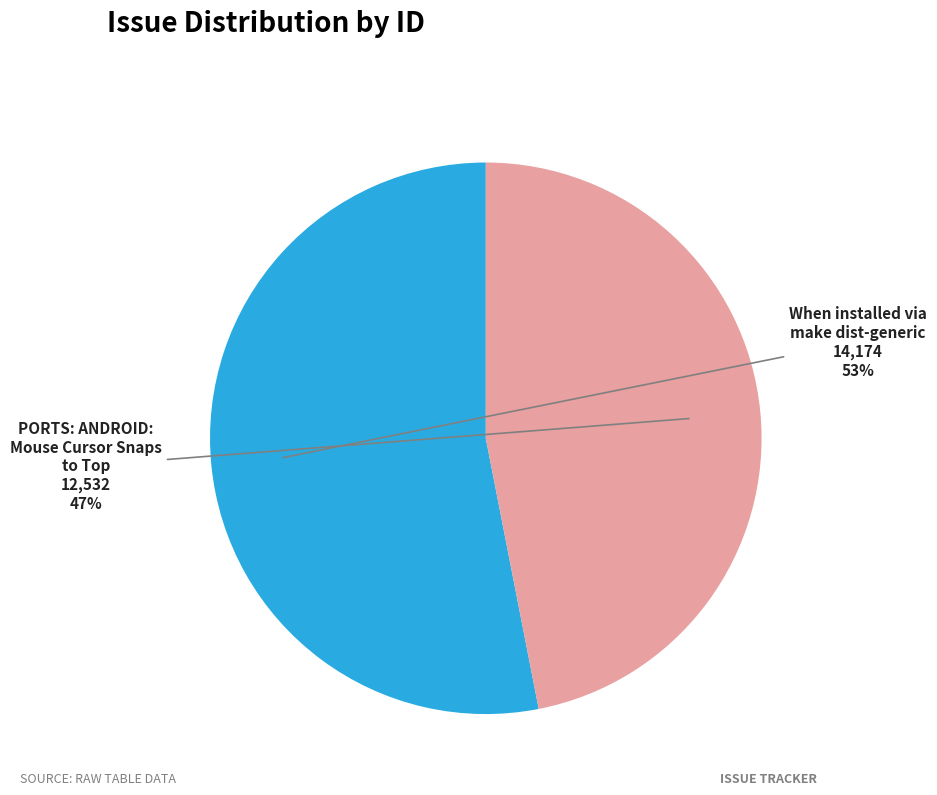

Which category has the biggest portion of the pie?

When installed via make dist-generic